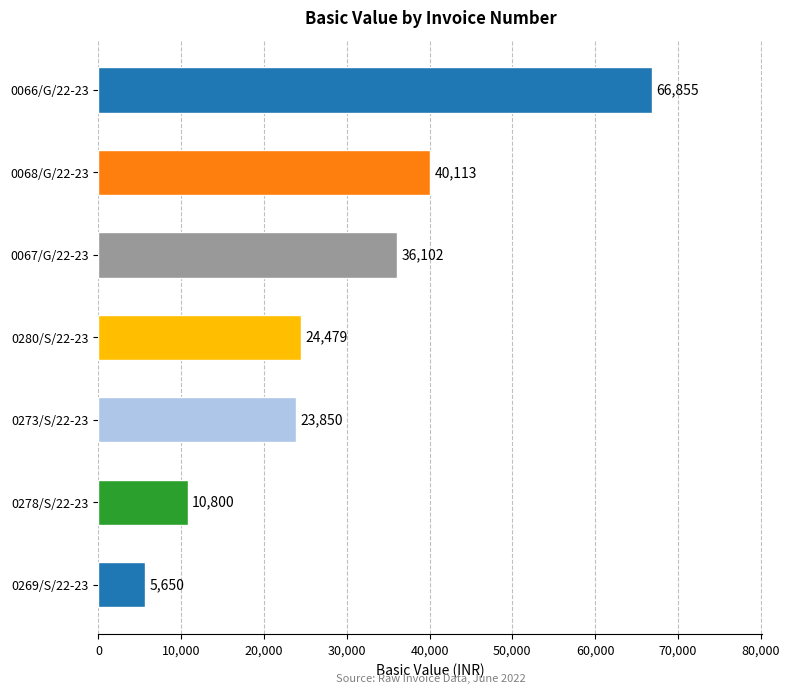

What is the ratio of the value at 0066/G/22-23 to the value at 0273/S/22-23?

2.8